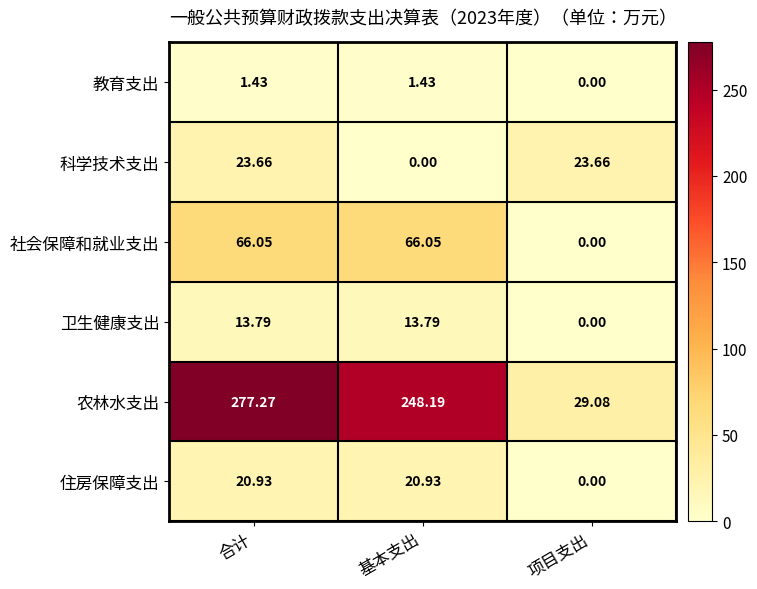

Which series has the largest total across all categories?

农林水支出